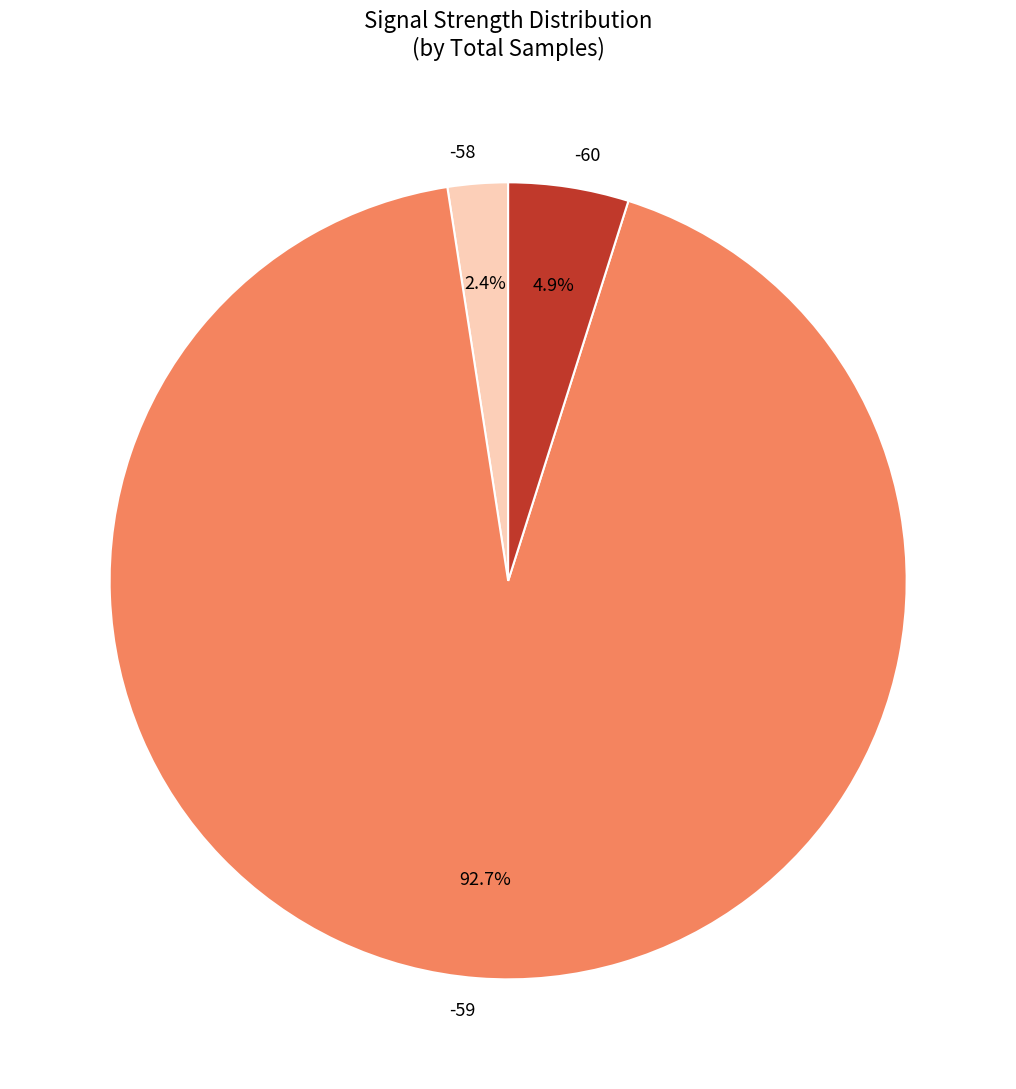

Which slice is the largest?

-59